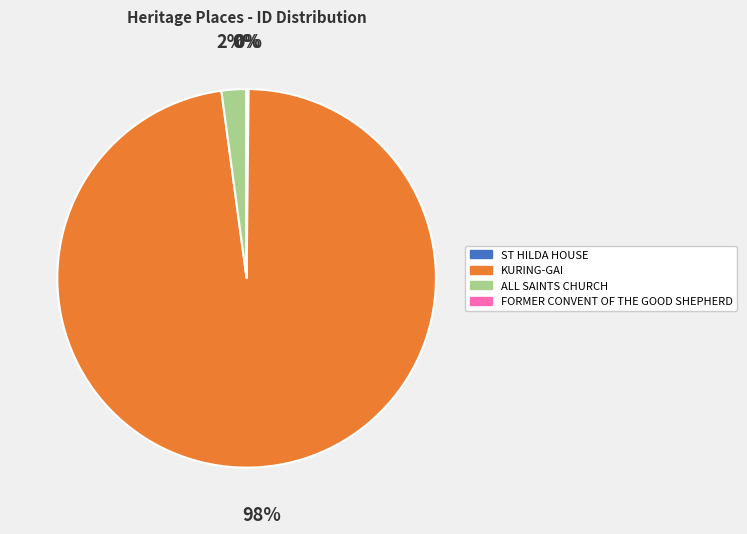

Do ALL SAINTS CHURCH and KURING-GAI together represent more than half of the pie?

Yes